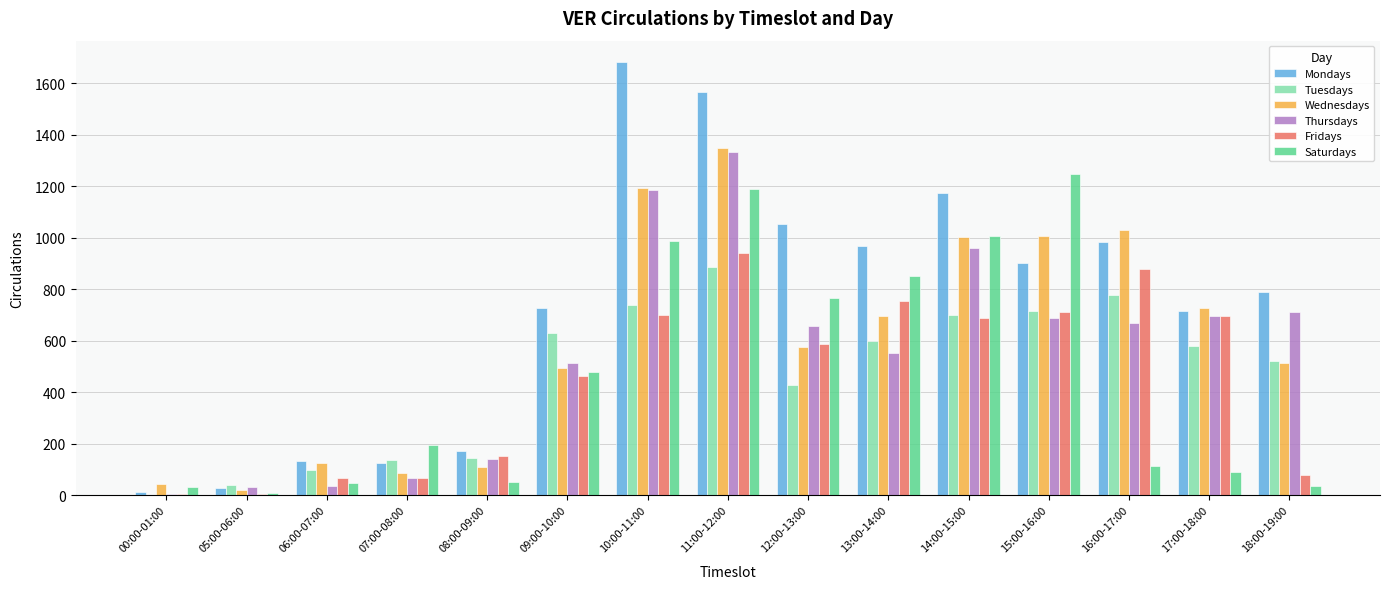

How many series are shown in this chart?

6